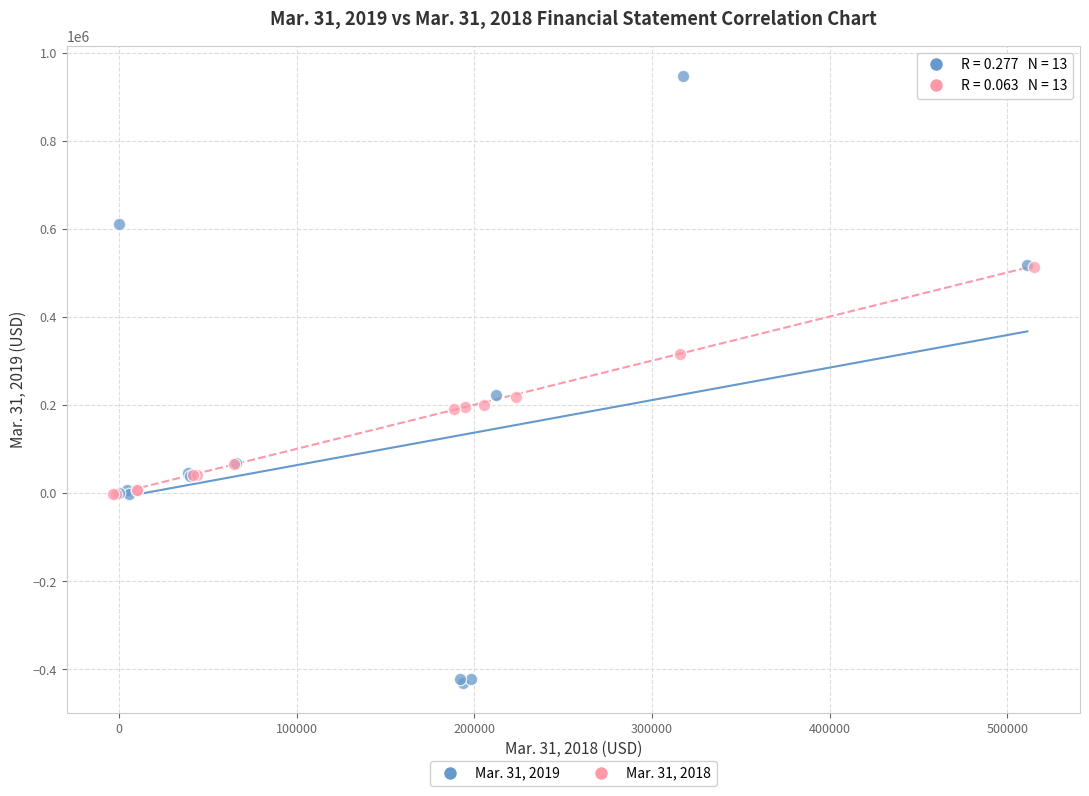

Which series contains the highest Y value?

Mar. 31, 2019